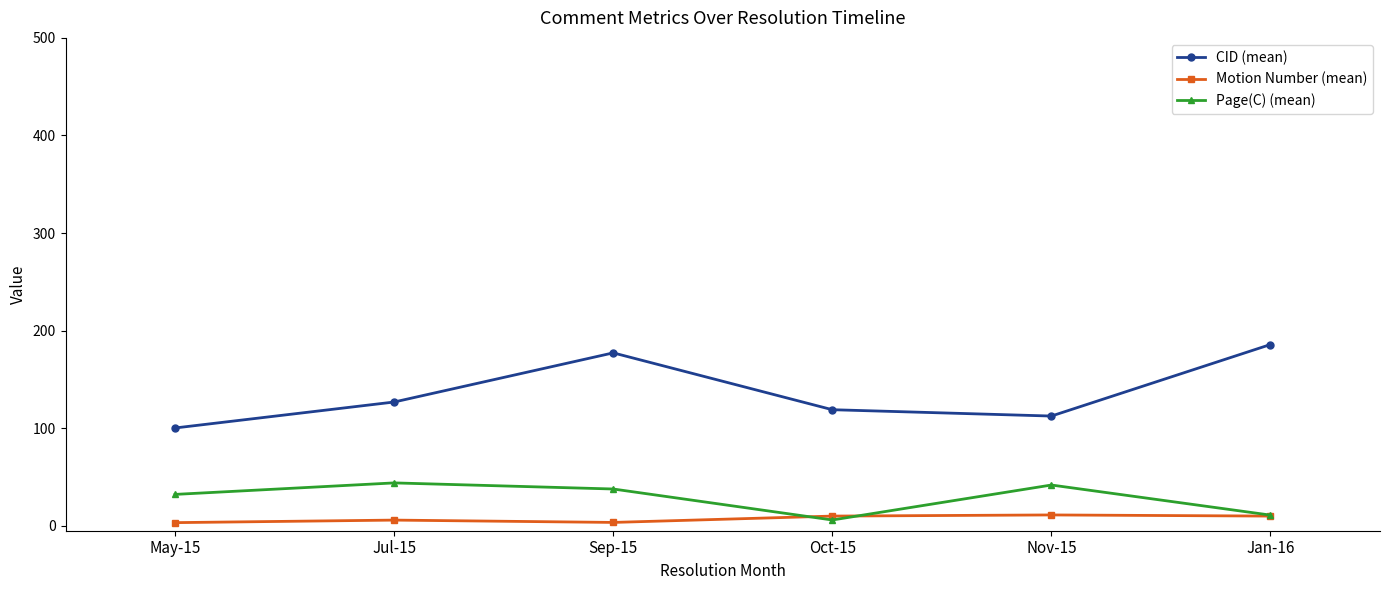

Which series changed the most between Nov-15 and Jan-16?

CID (mean)